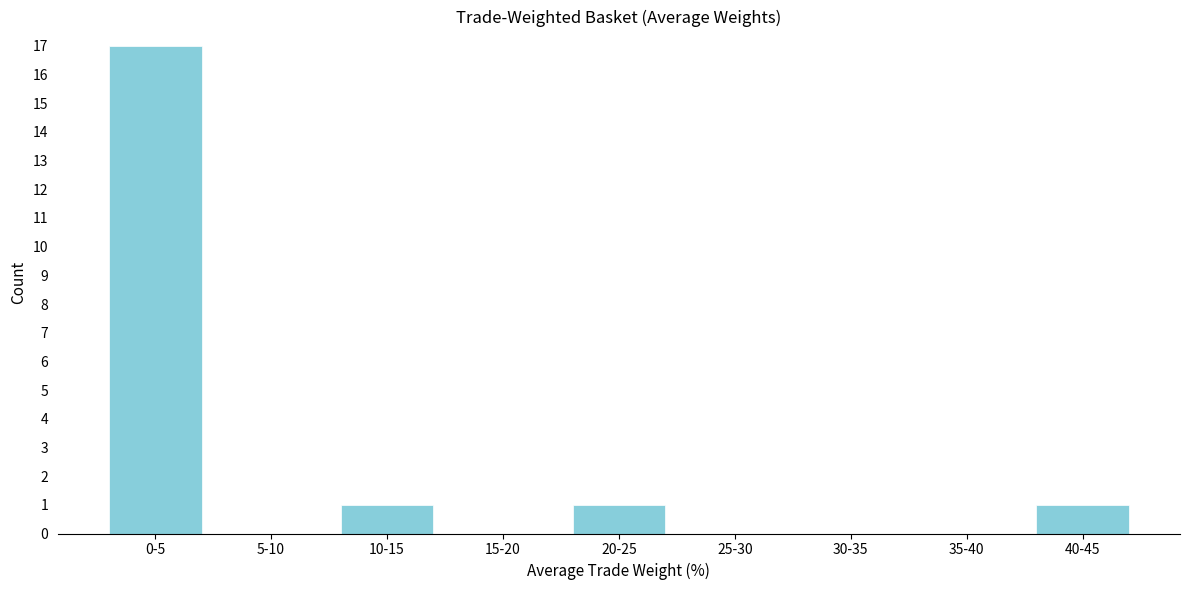

Reading left to right, list all the values displayed in this chart.

0-5=17	5-10=0	10-15=1	15-20=0	20-25=1	25-30=0	30-35=0	35-40=0	40-45=1